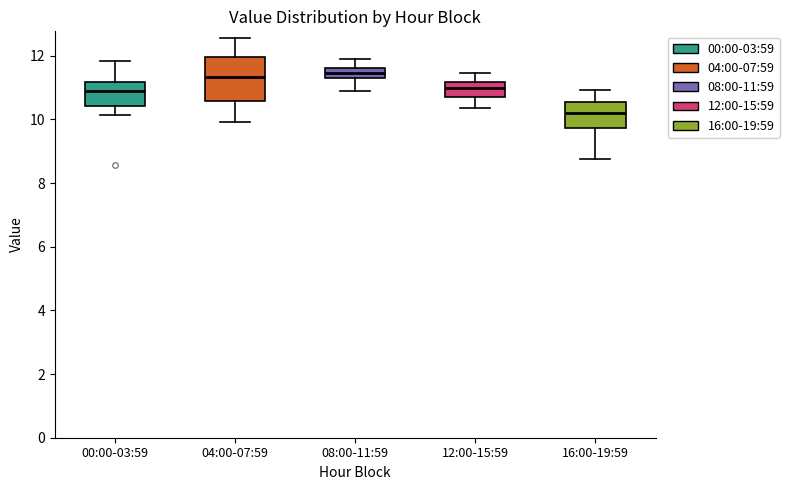

Reading left to right, read every box against the y-axis: the position of its median line, the range the box covers, and the ends of its whiskers. The values are not printed on the chart, so give them approximately, as read against the axis.

00:00-03:59: median 10.8, box 10.4 to 11.2, whiskers 10.2 to 11.8
04:00-07:59: median 11.4, box 10.6 to 12.0, whiskers 10.0 to 12.6
08:00-11:59: median 11.4, box 11.2 to 11.6, whiskers 11.0 to 12.0
12:00-15:59: median 11.0, box 10.8 to 11.2, whiskers 10.4 to 11.4
16:00-19:59: median 10.2, box 9.8 to 10.6, whiskers 8.8 to 11.0